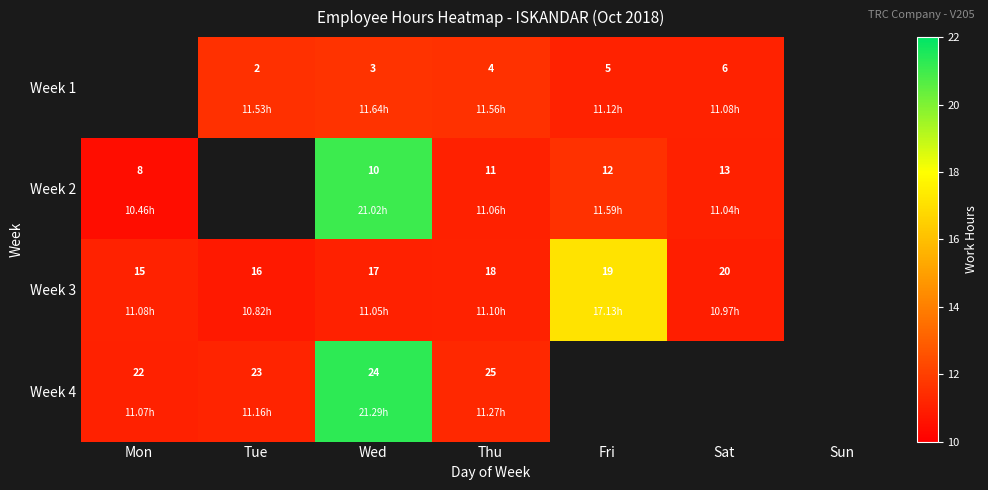

Is the value of Week 4 at Mon greater than the value of Week 3 at Fri?

Yes